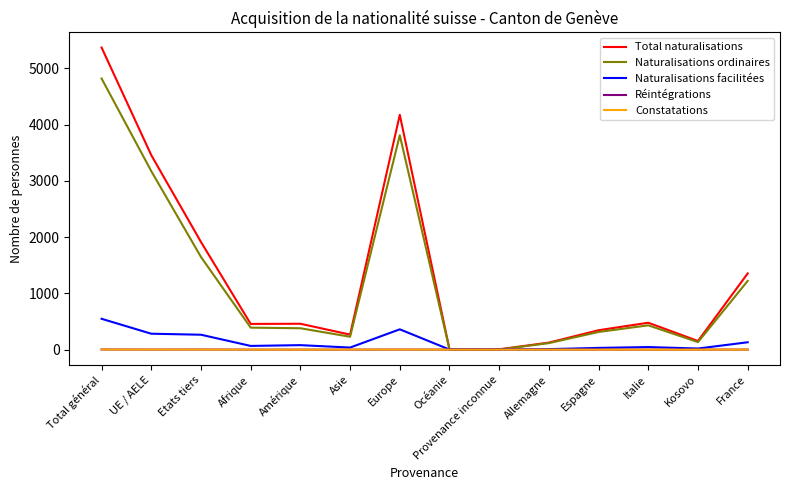

Which category has the highest value across all series?

Total général